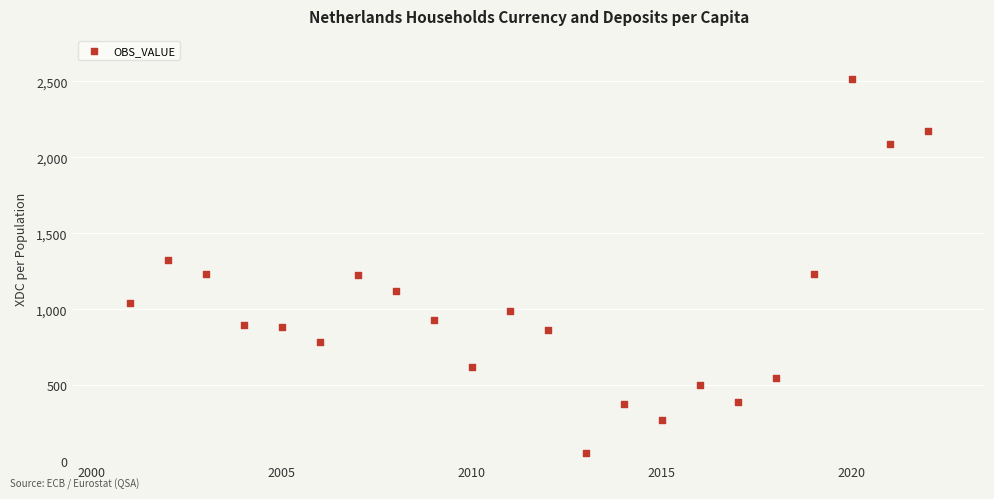

What is the range of X values (max minus min)?

21.0